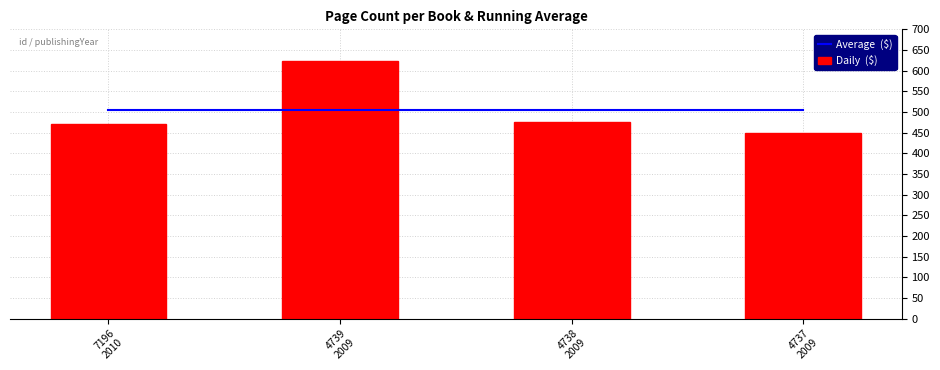

Where is Average  ($) nearest to the value 505?

7196
2010